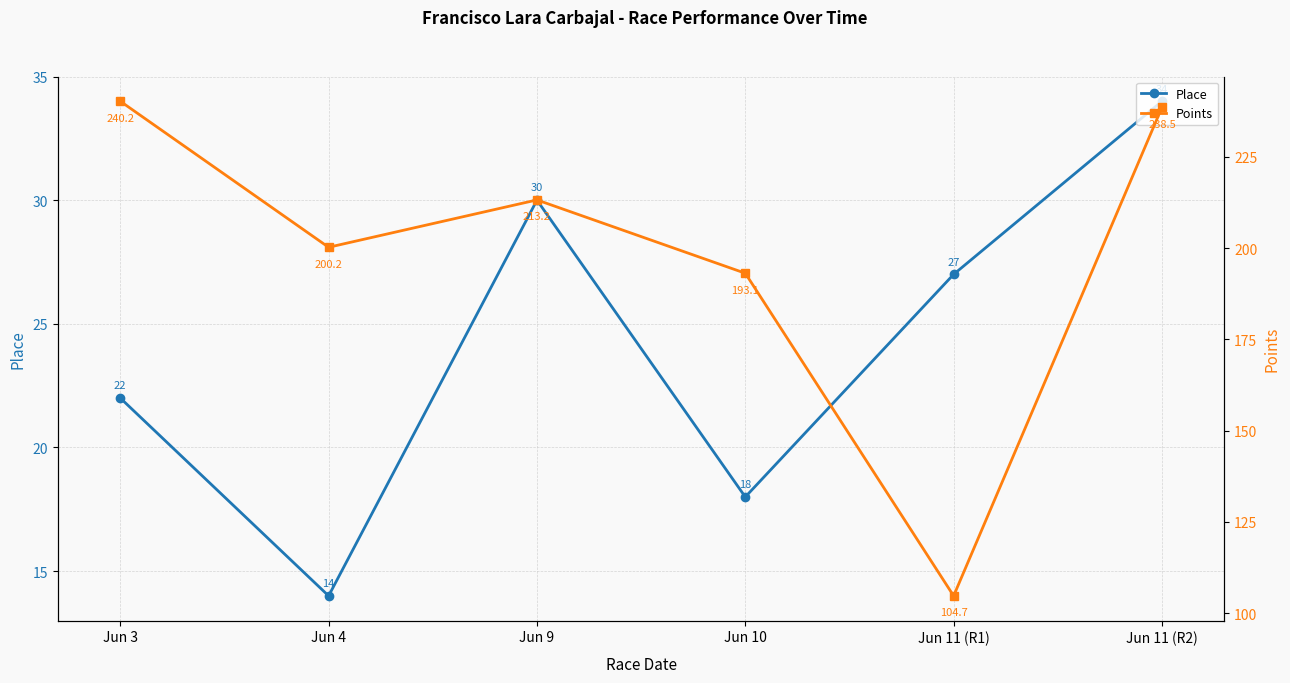

Rank the series by their average value, from lowest to highest.

Place, Points